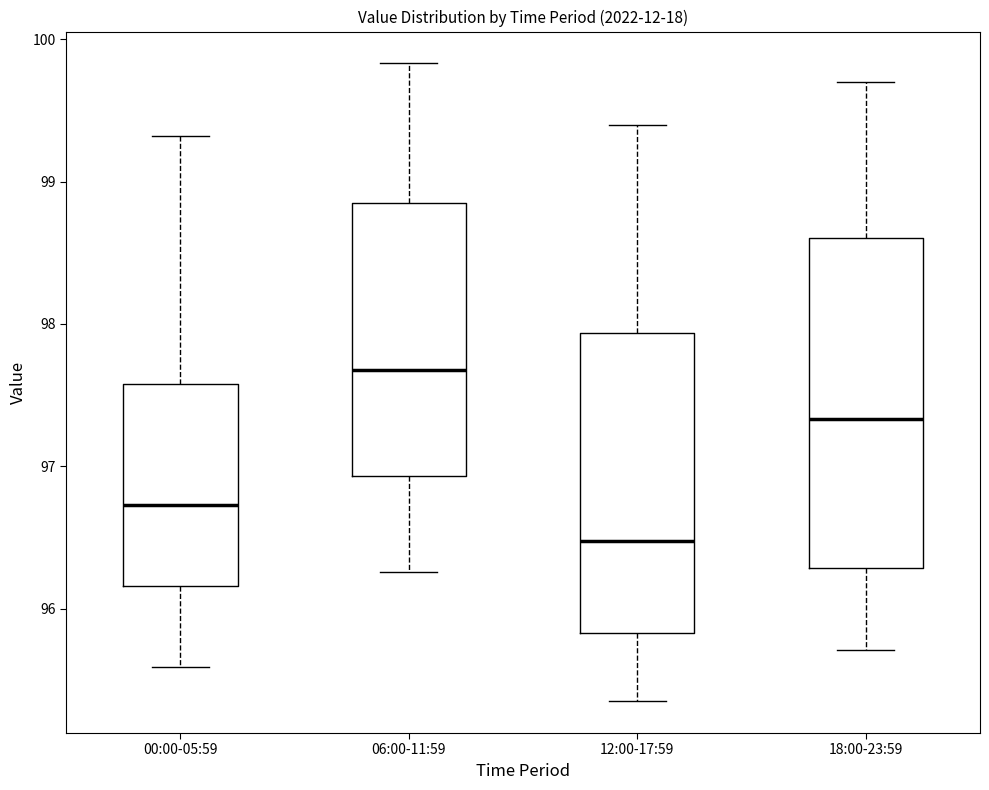

Reading left to right, read every box against the y-axis: the position of its median line, the range the box covers, and the ends of its whiskers. The values are not printed on the chart, so give them approximately, as read against the axis.

00:00-05:59: median 96.7, box 96.2 to 97.6, whiskers 95.6 to 99.3
06:00-11:59: median 97.7, box 96.9 to 98.9, whiskers 96.3 to 99.8
12:00-17:59: median 96.5, box 95.8 to 97.9, whiskers 95.4 to 99.4
18:00-23:59: median 97.3, box 96.3 to 98.6, whiskers 95.7 to 99.7